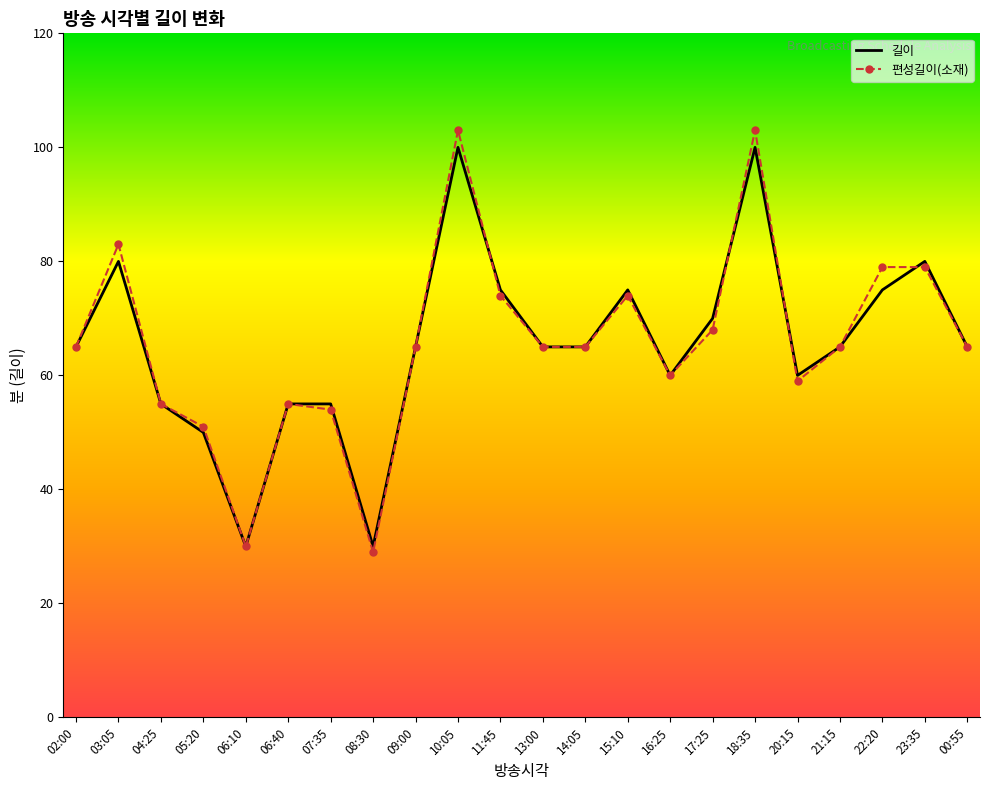

What is the smallest value displayed?

29